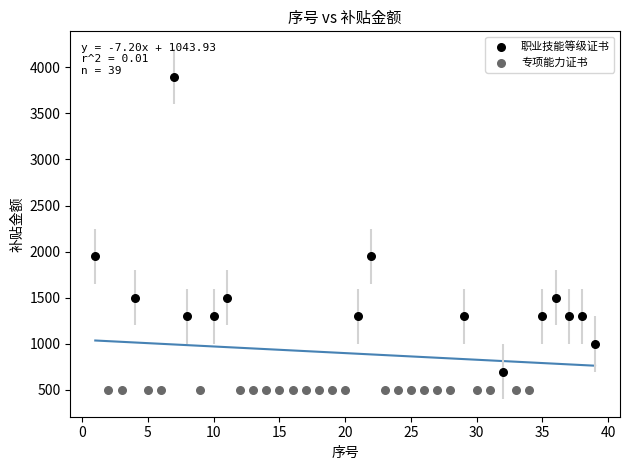

Which series reaches the minimum Y coordinate?

专项能力证书